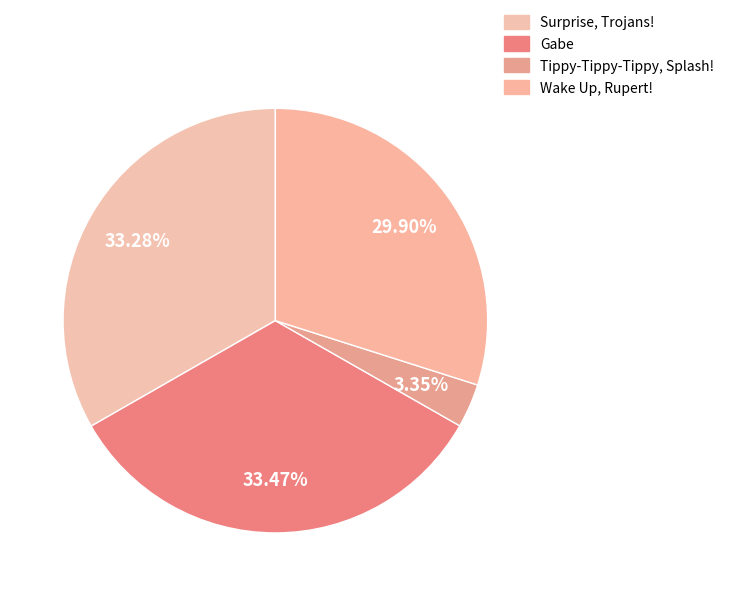

To the nearest percent, what is the combined percentage of Wake Up, Rupert! and Surprise, Trojans!?

63%